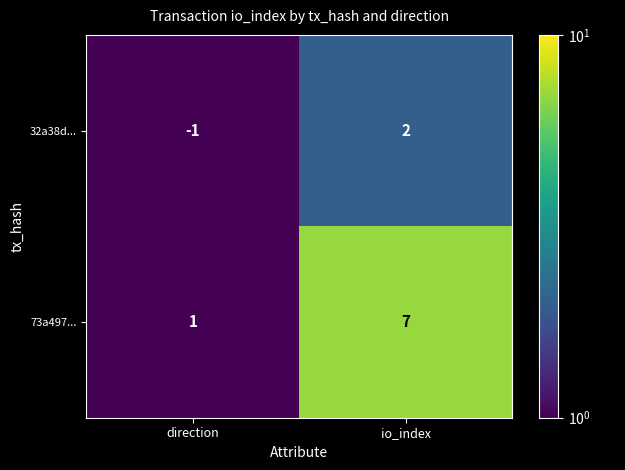

Which label corresponds to the smallest value in the chart?

direction